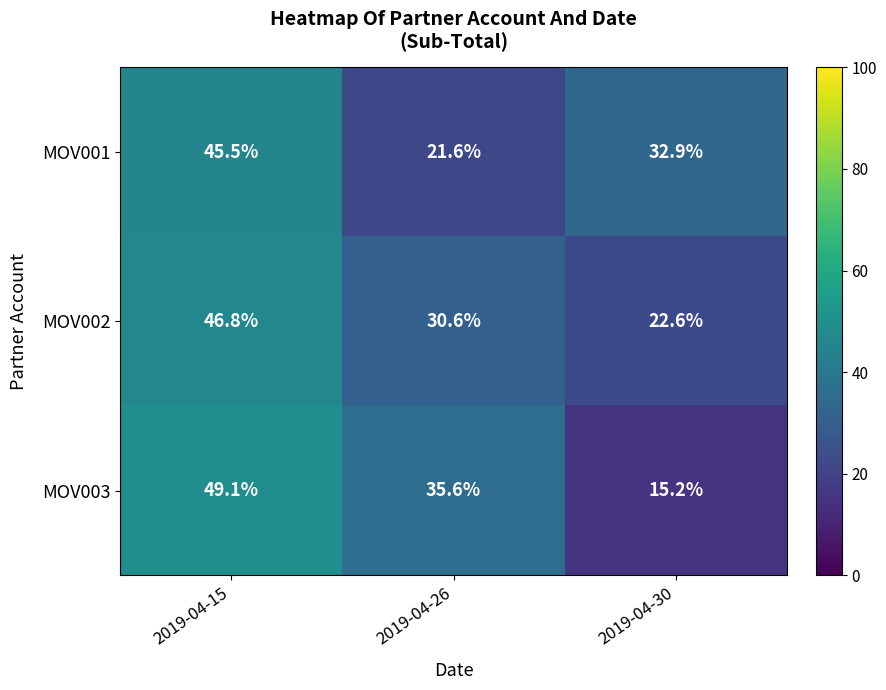

How many data points does each series have?

3